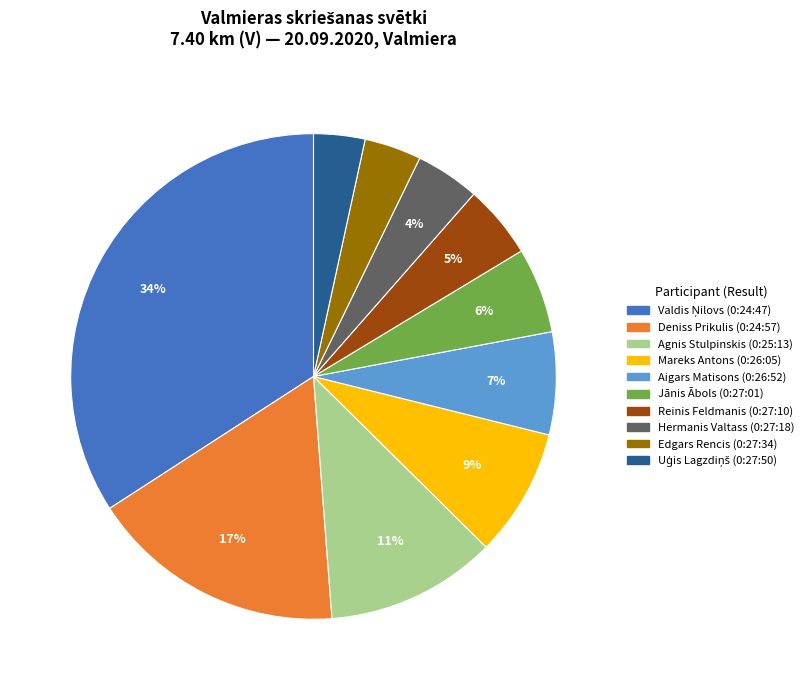

To the nearest percent, what portion does Deniss Prikulis represent?

17%